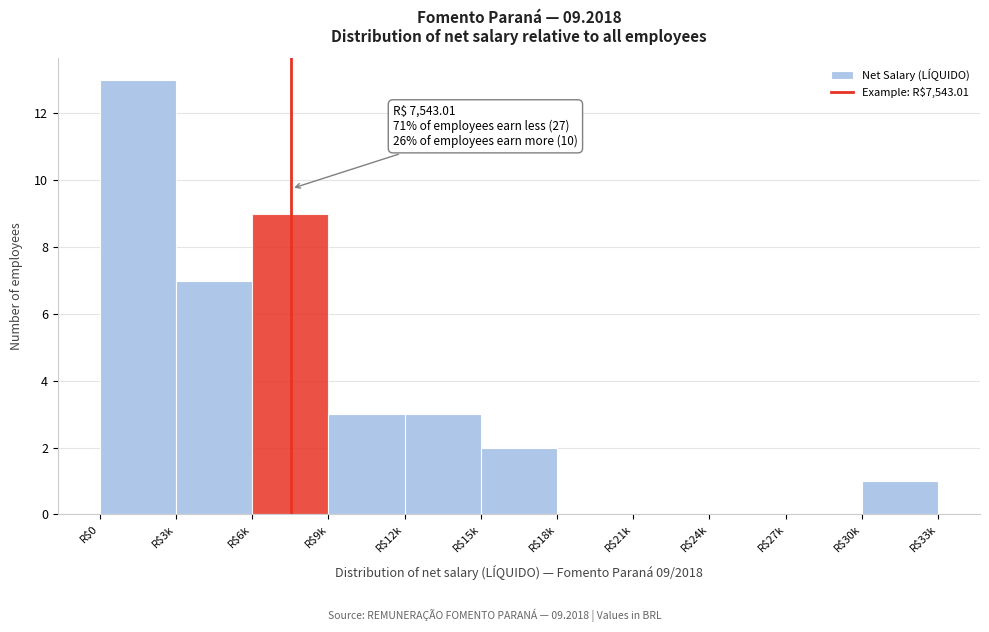

The value at R$0 is 13. True or false?

True